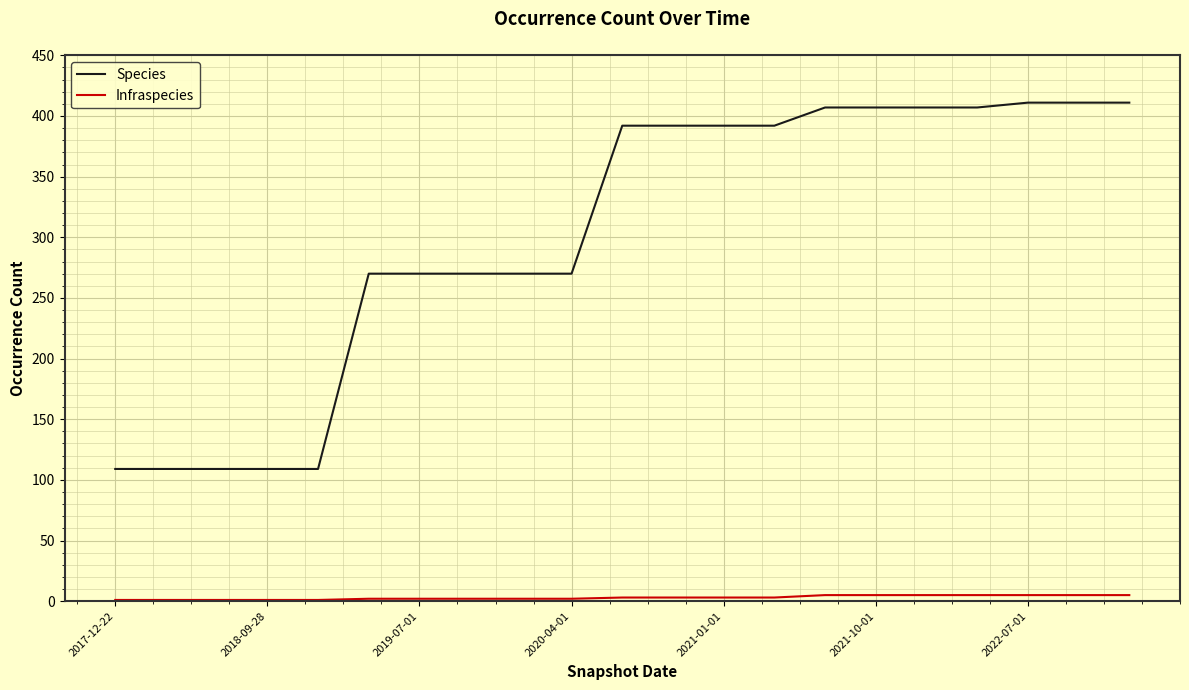

How many distinct data groups are displayed?

2